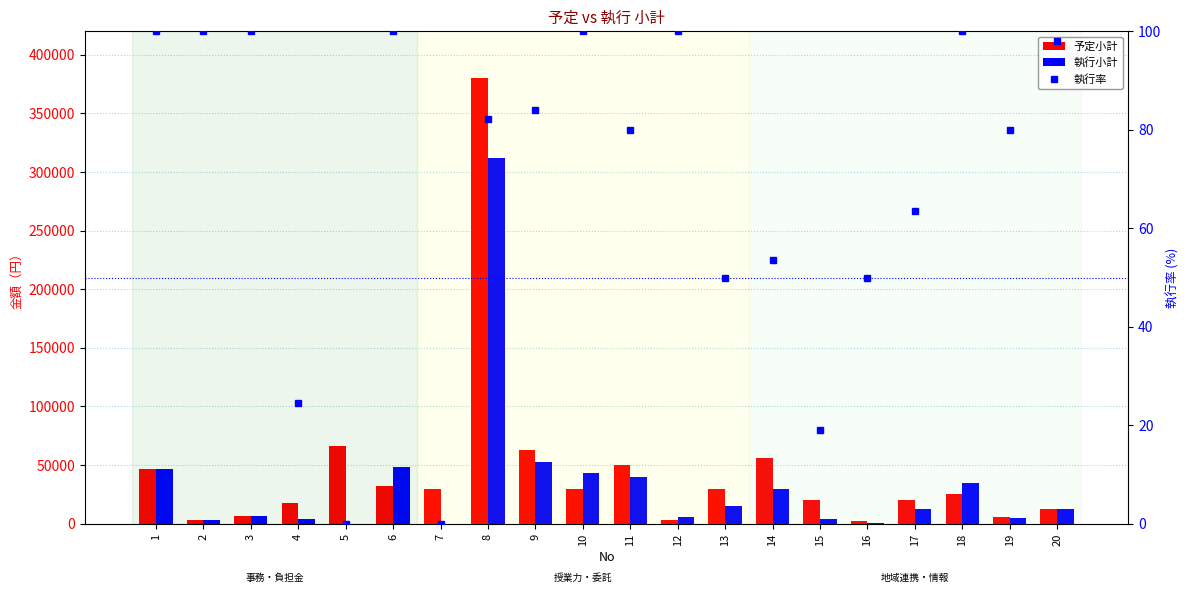

What is the value of the 予定小計 bar at the 16th from the left?

2000.0